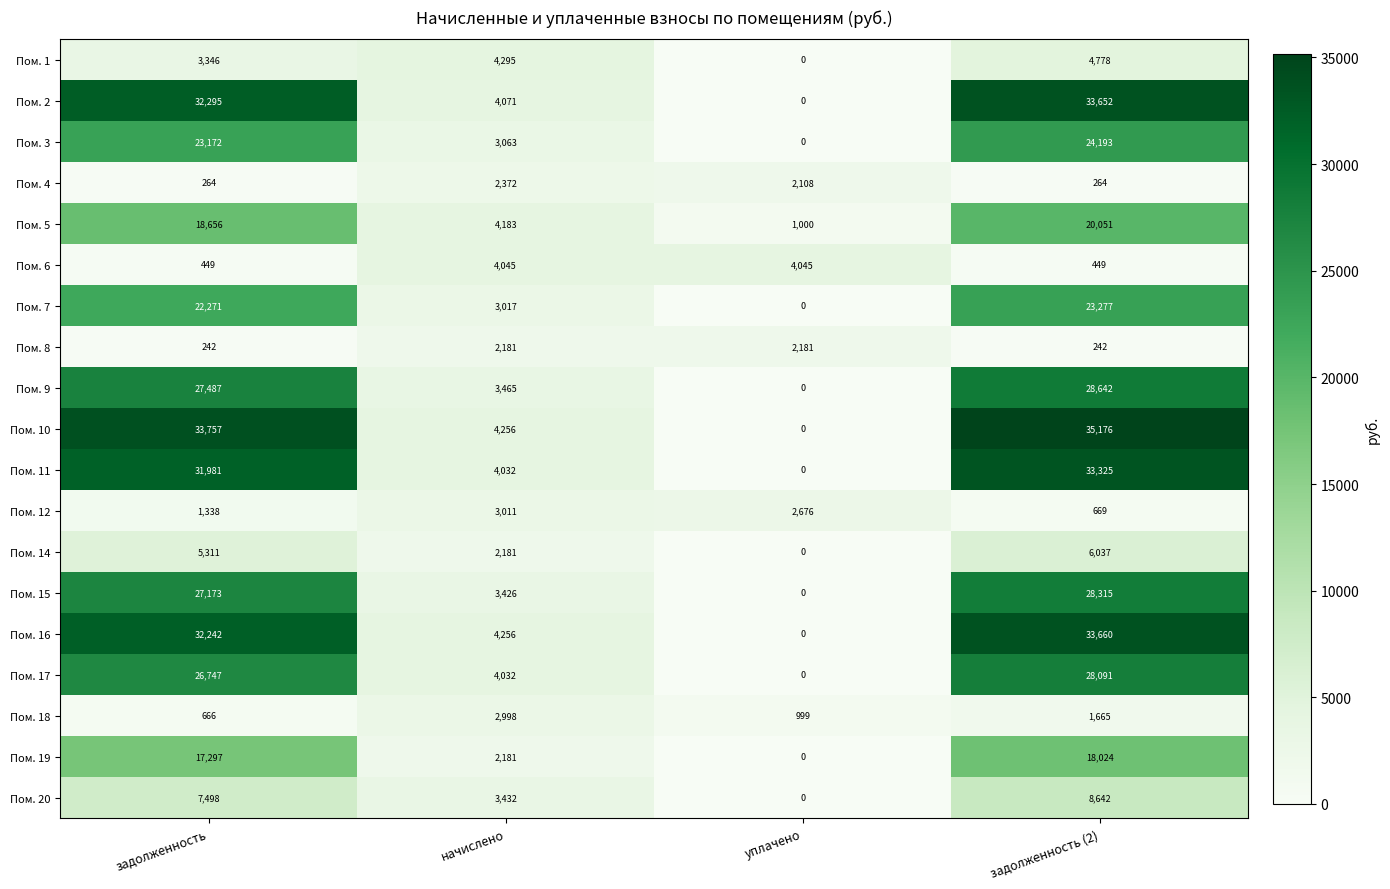

The value of Пом. 1 at начислено is 5652. True or false?

False